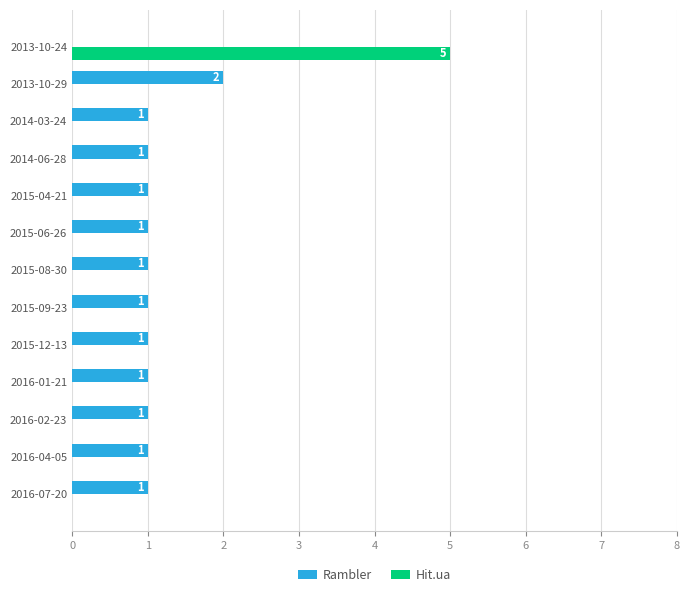

How many values in Rambler are above zero?

12